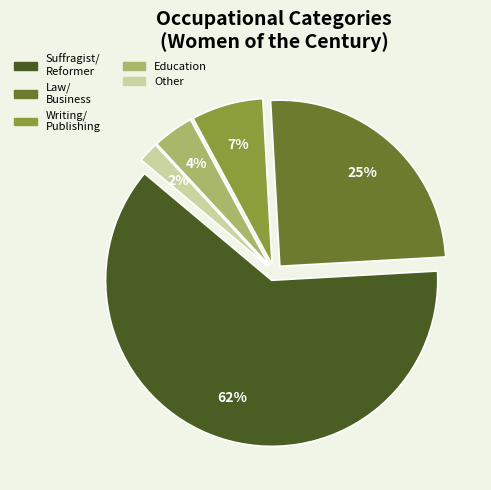

To the nearest percent, what is the average slice percentage?

20%